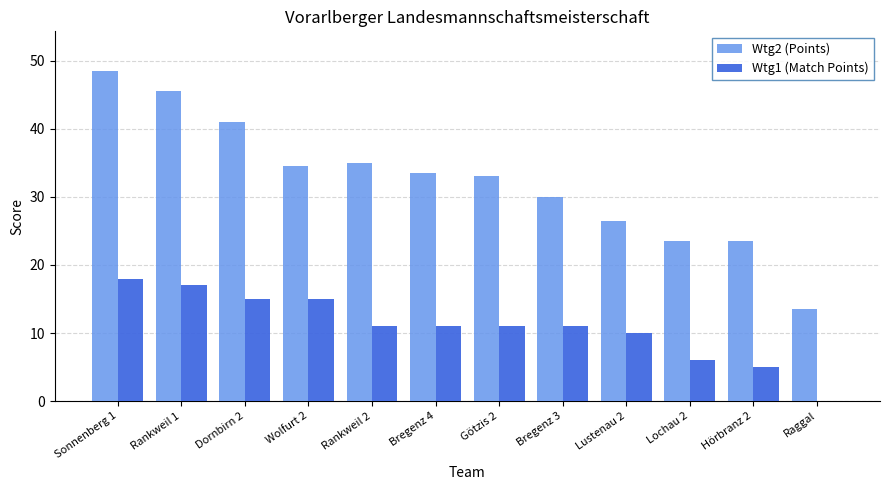

Reading right to left, what are all the values shown in this chart?

Wtg2 (Points): 13.5	23.5	23.5	26.5	30.0	33.0	33.5	35.0	34.5	41.0	45.5	48.5
Wtg1 (Match Points): 0.0	5.0	6.0	10.0	11.0	11.0	11.0	11.0	15.0	15.0	17.0	18.0